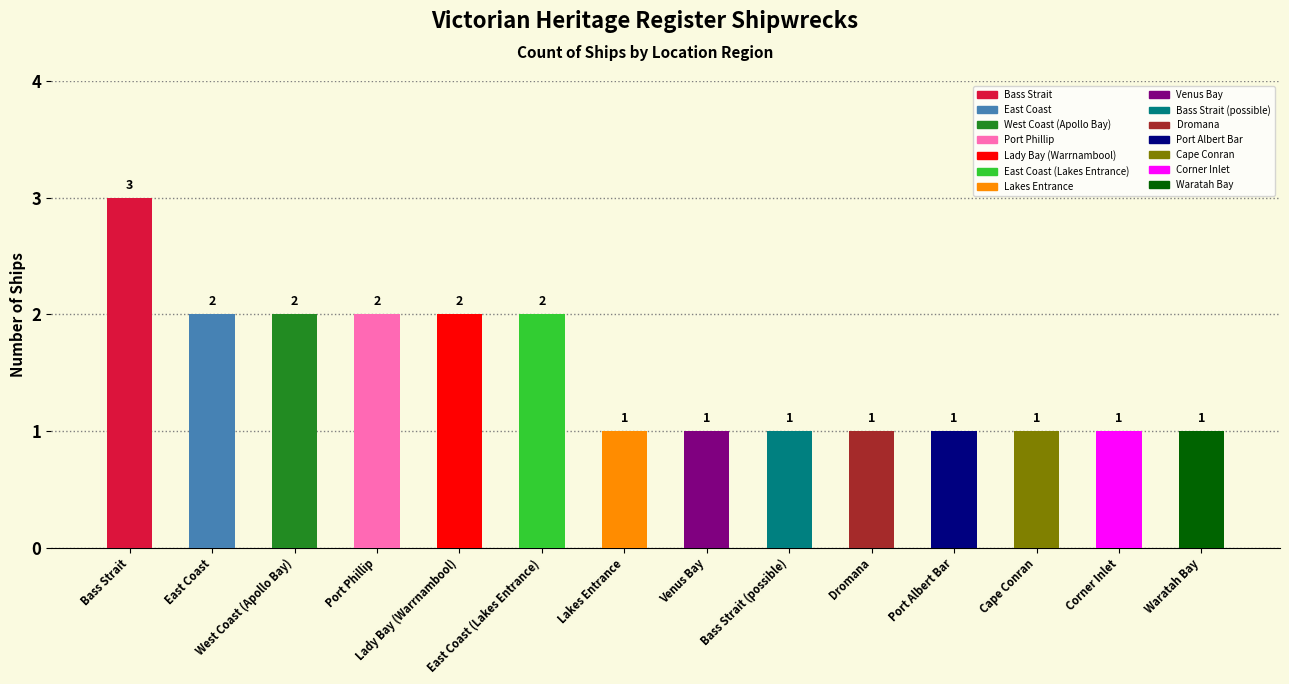

How many data points does each series have?

14